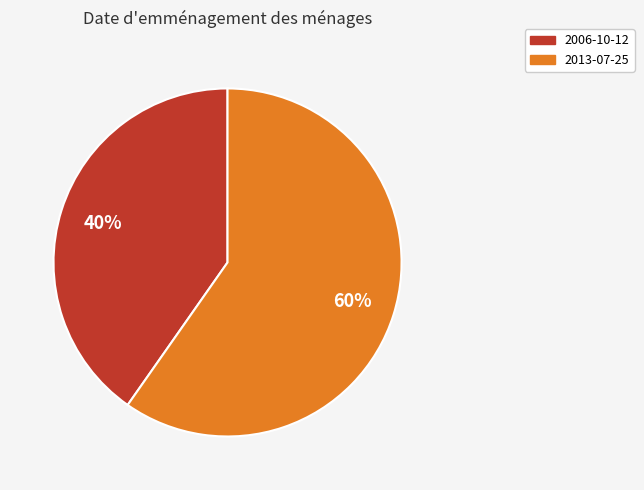

To the nearest percent, what is the average slice percentage?

50%